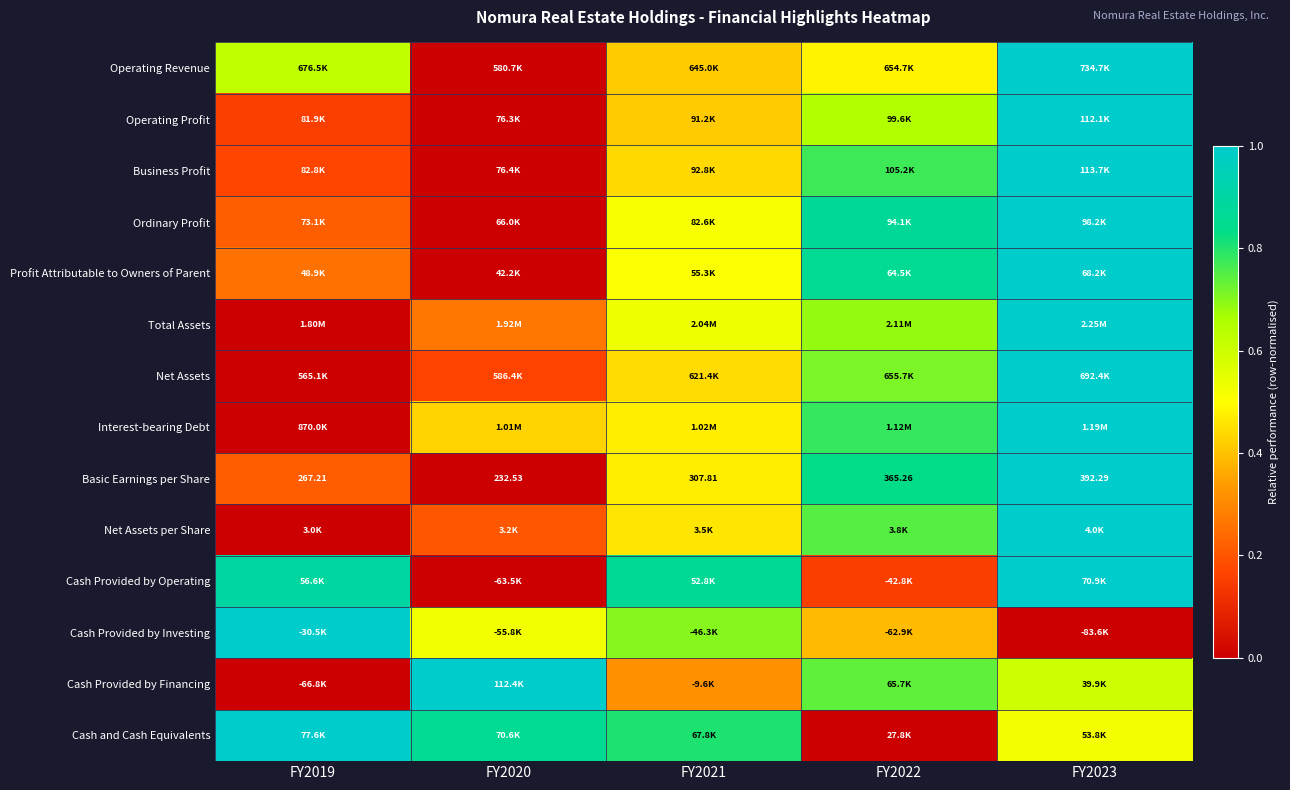

Count the number of data series in this chart.

14